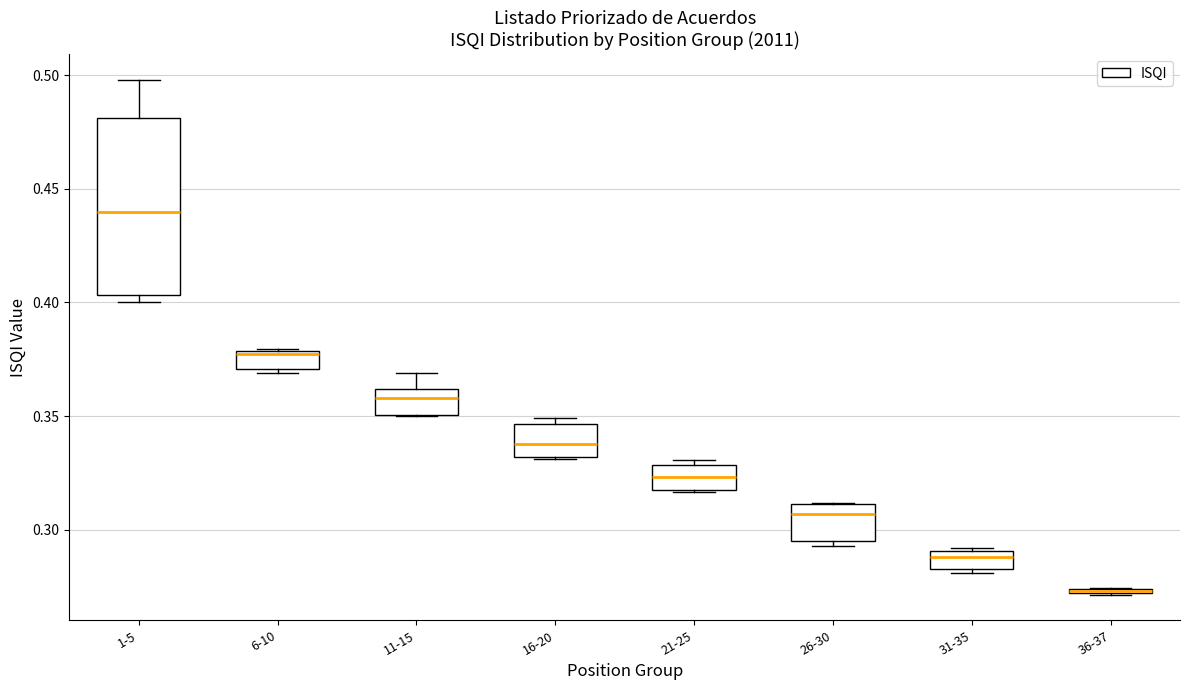

Where is the lower edge of the box for 31-35 on the y-axis? The values are not printed on the chart, so give them approximately, as read against the axis.

0.285